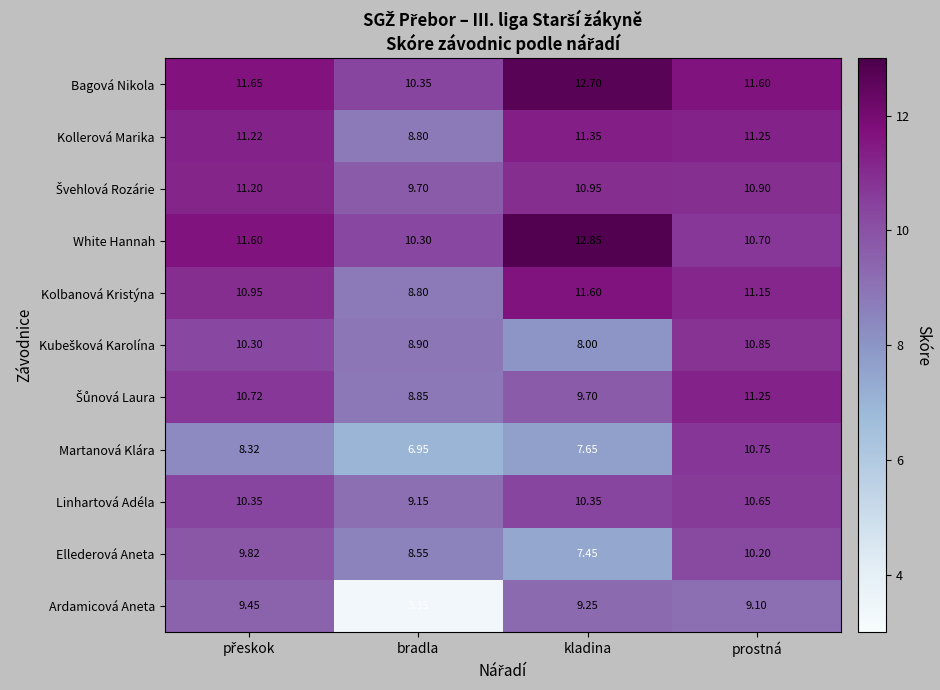

Which series has the widest spread of values?

Ardamicová Aneta